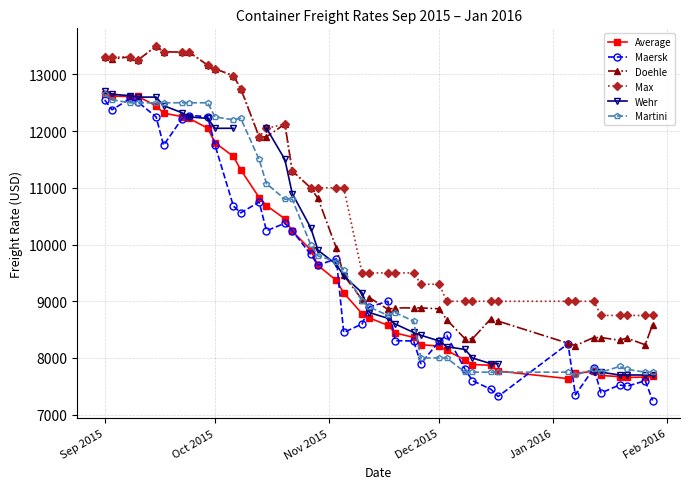

At how many categories does at least one series exceed 12423?

12